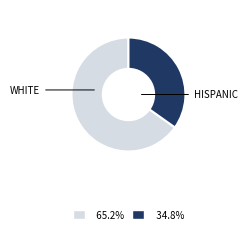

Is there a majority slice in this chart?

Yes